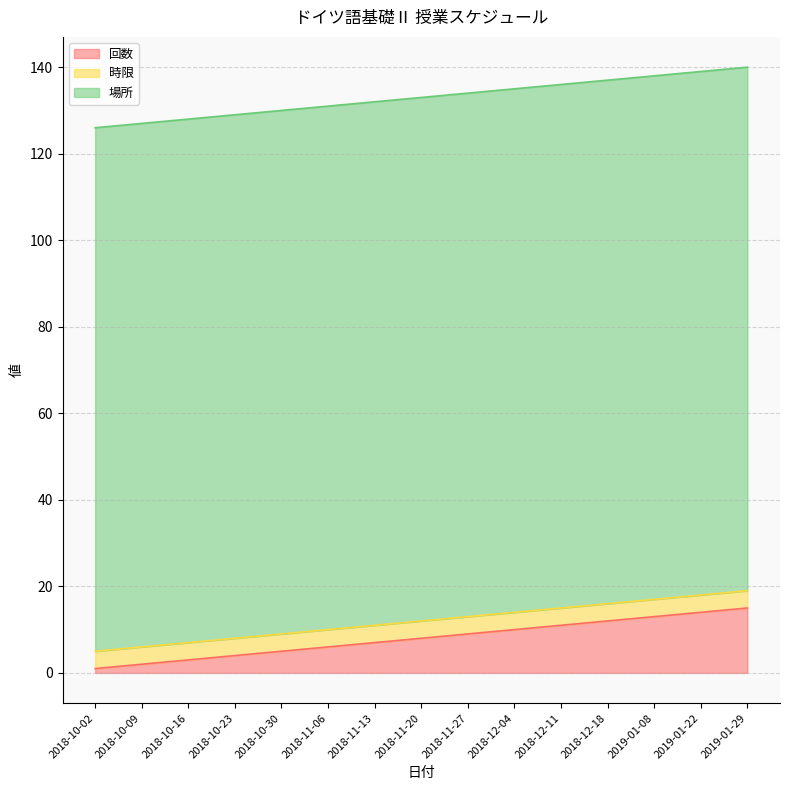

What is the total value across all series at 2018-10-16?

128